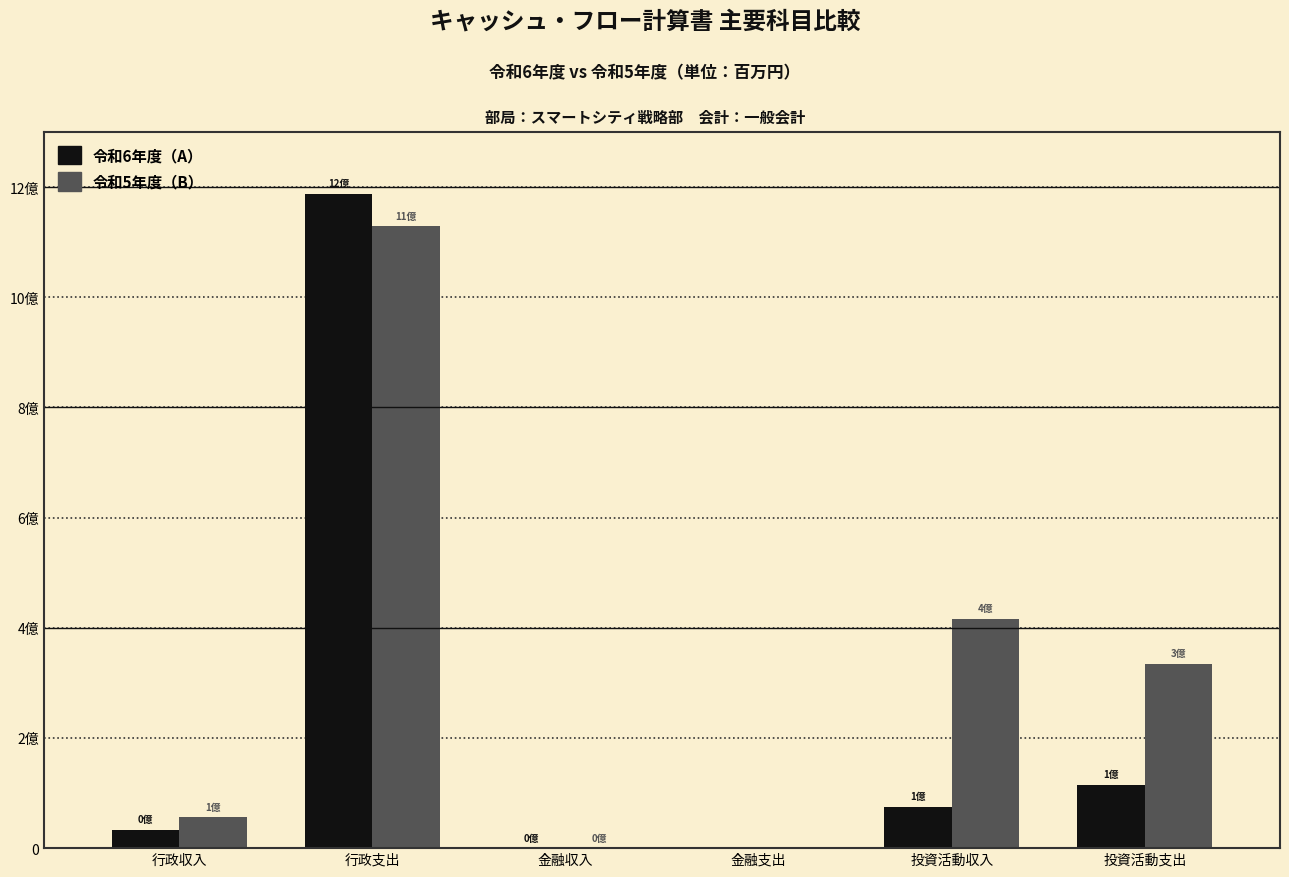

What are all the series names shown in the legend?

令和6年度（A）, 令和5年度（B）